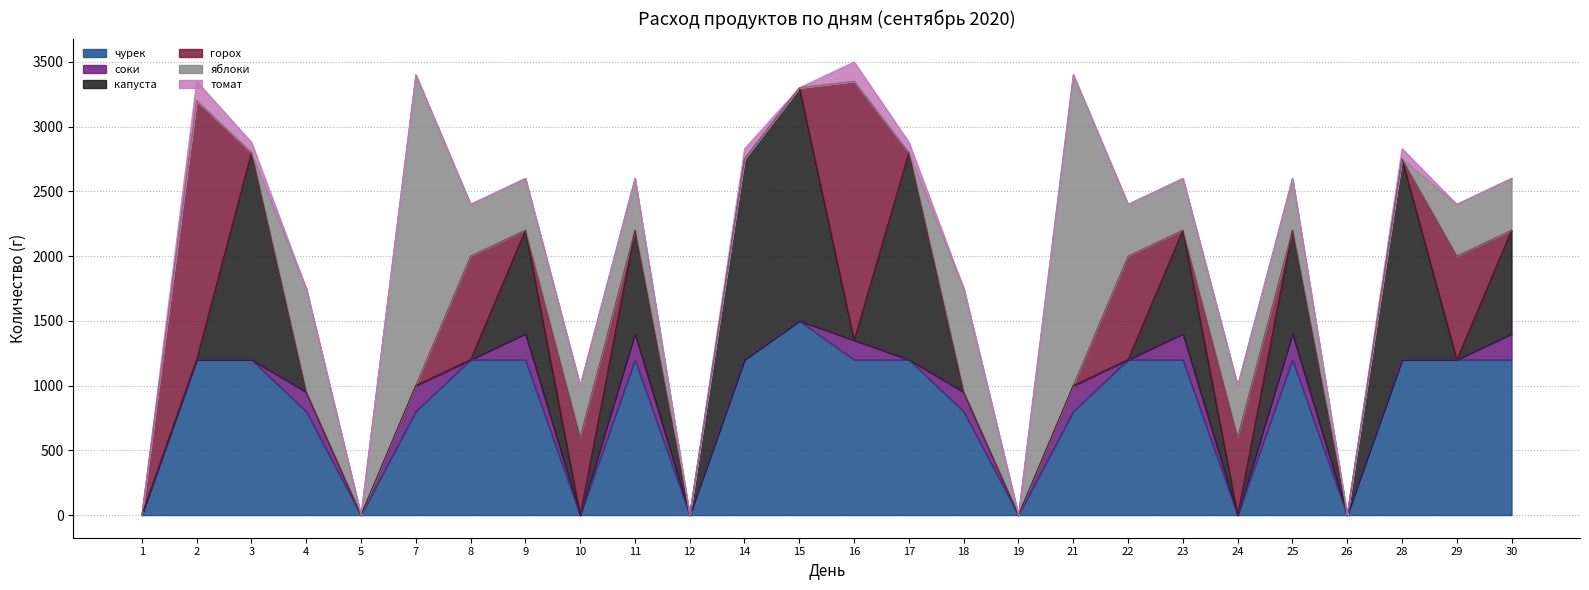

Reading left to right, list all the values displayed in this chart.

чурек: 0	1200	1200	800	0	800	1200	1200	0	1200	0	1200	1500	1200	1200	800	0	800	1200	1200	0	1200	0	1200	1200	1200
соки: 0	0	0	150	0	200	0	200	0	200	0	0	0	150	0	150	0	200	0	200	0	200	0	0	0	200
капуста: 0	0	1600	0	0	0	0	800	0	800	0	1550	1800	0	1600	0	0	0	0	800	0	800	0	1550	0	800
горох: 0	2000	0	0	0	0	800	0	600	0	0	0	0	2000	0	0	0	0	800	0	600	0	0	0	800	0
яблоки: 0	0	0	800	0	2400	400	400	400	400	0	0	0	0	0	800	0	2400	400	400	400	400	0	0	400	400
томат: 0	150	80	0	0	0	0	0	0	0	0	80	0	150	80	0	0	0	0	0	0	0	0	80	0	0